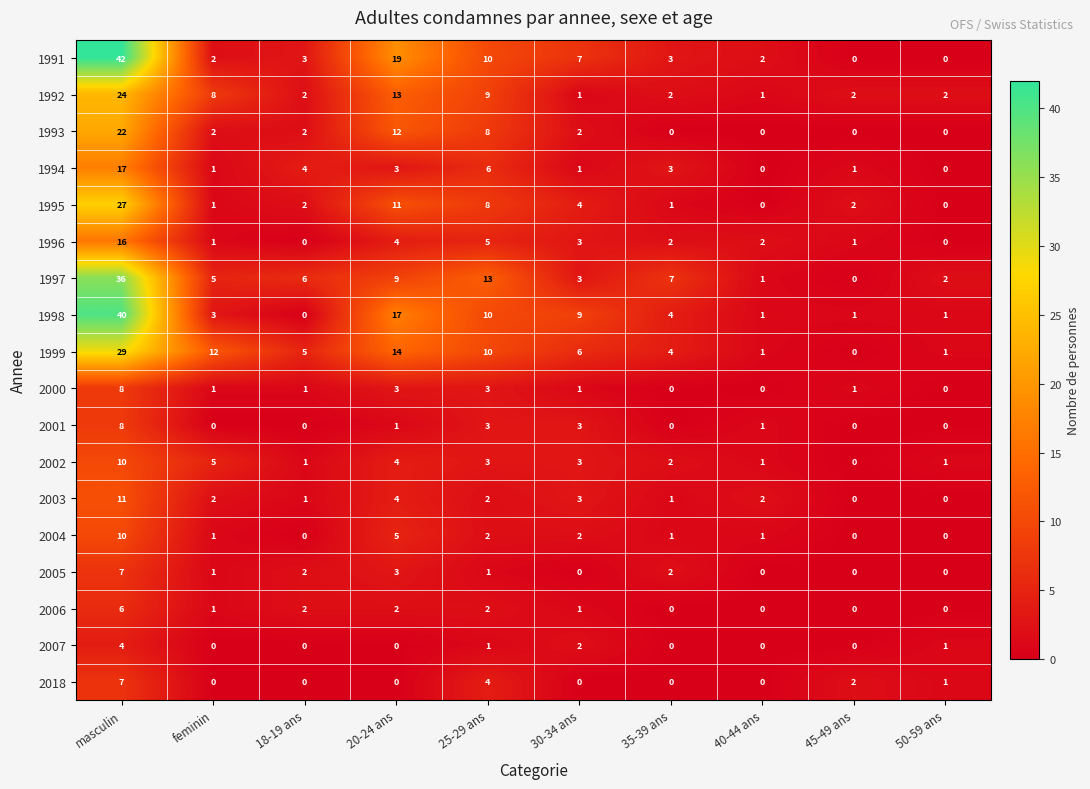

Where does the 2001 series first go above 1?

masculin